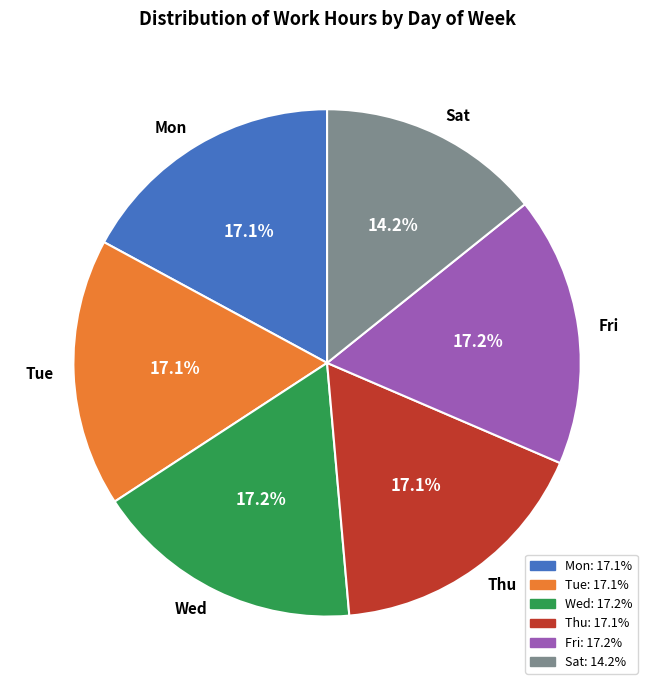

How many slices are in this pie chart?

6